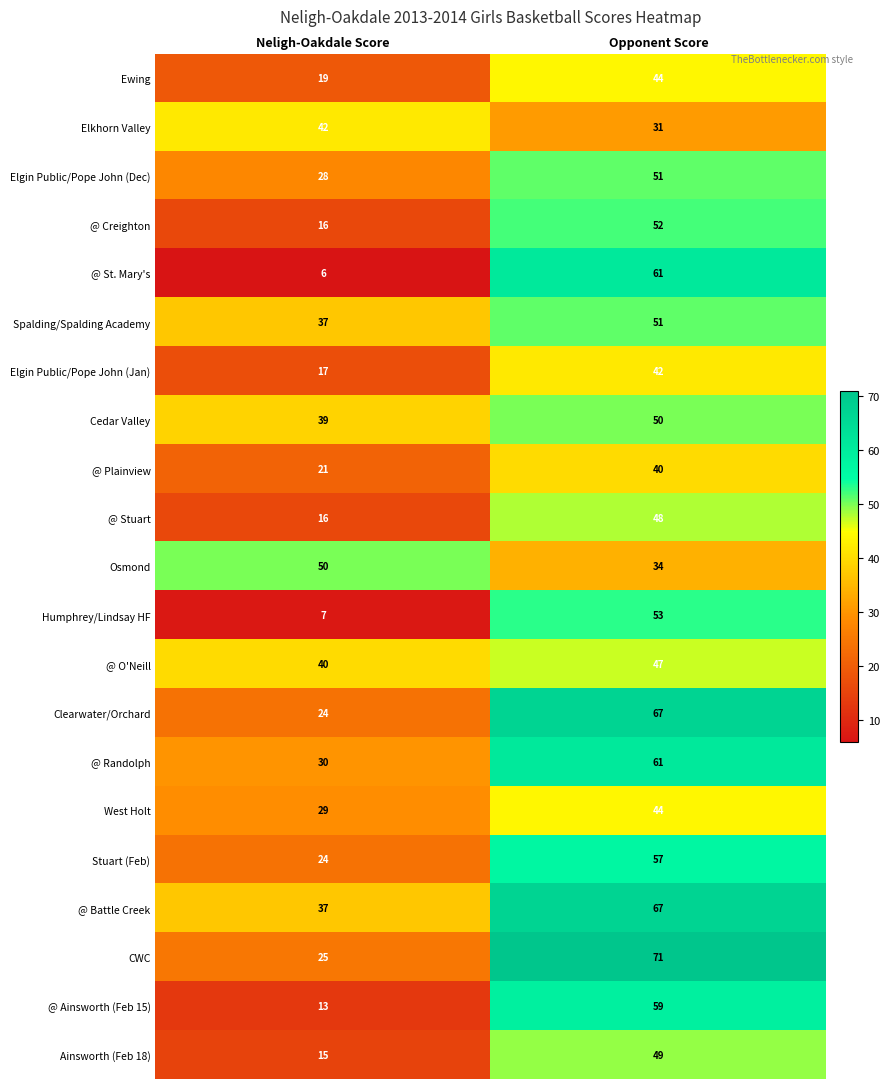

Where is CWC nearest to the value 48?

Neligh-Oakdale Score